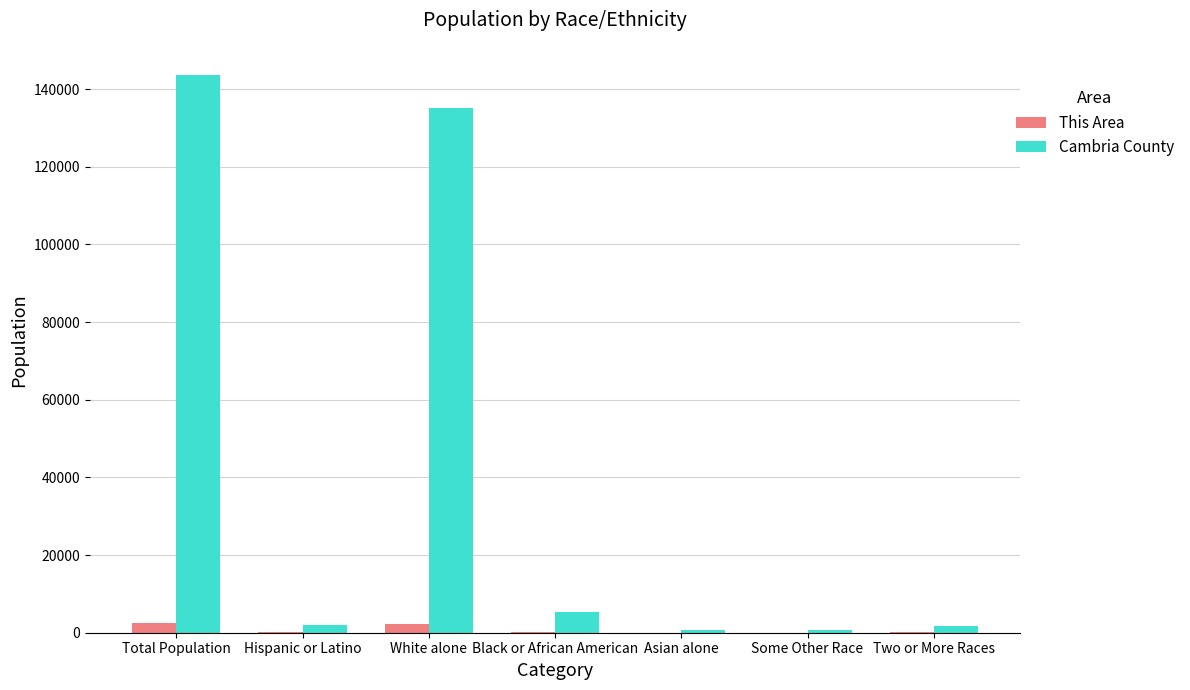

At which label is Cambria County closest to 72133?

White alone